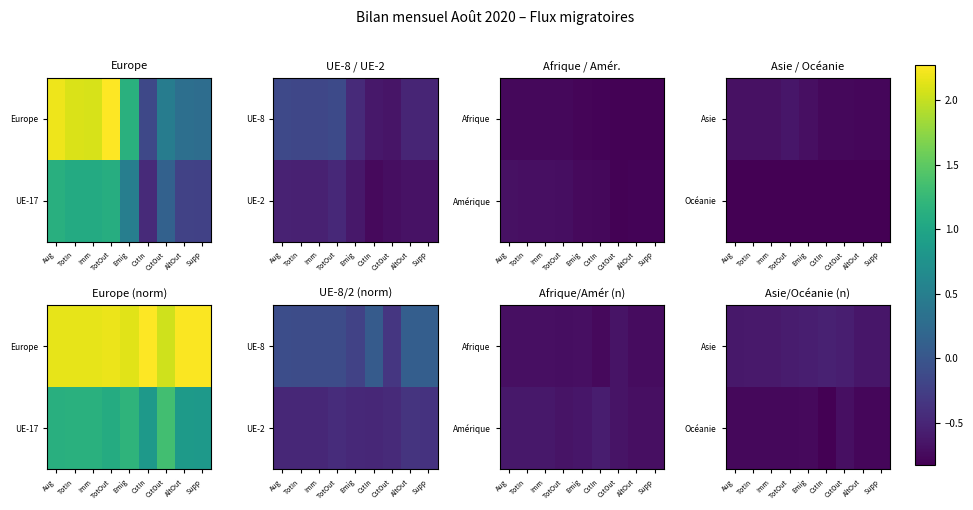

Count the number of data series in this chart.

2